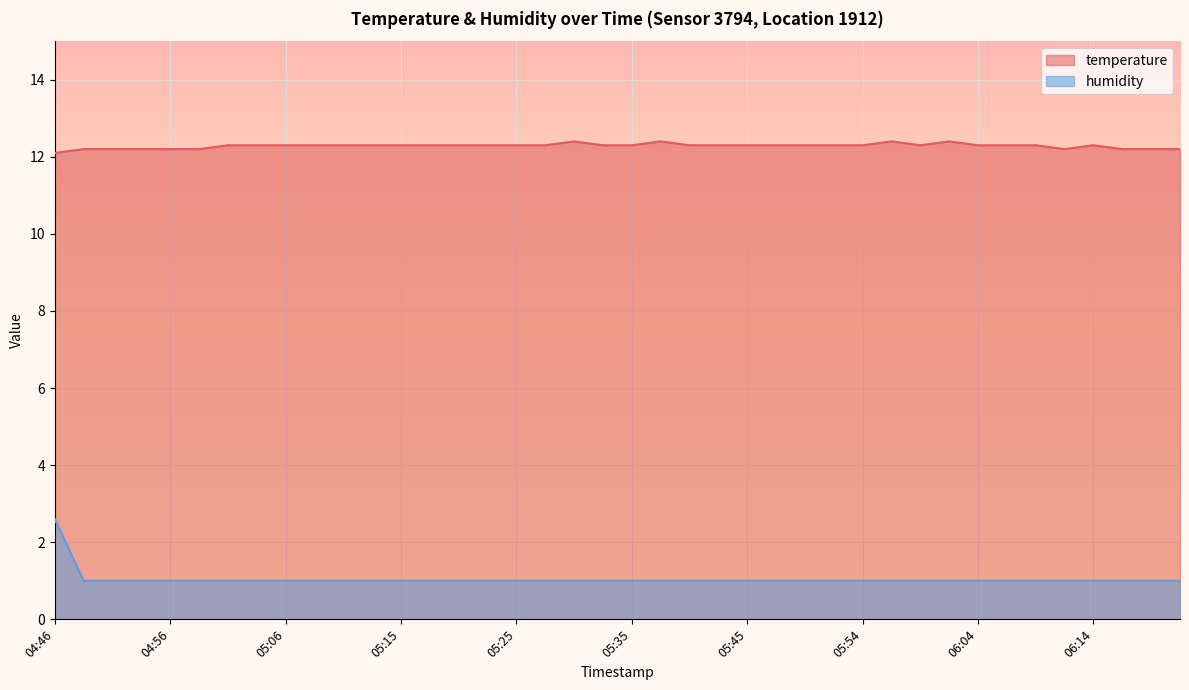

Where is the first local minimum for temperature?

05:59